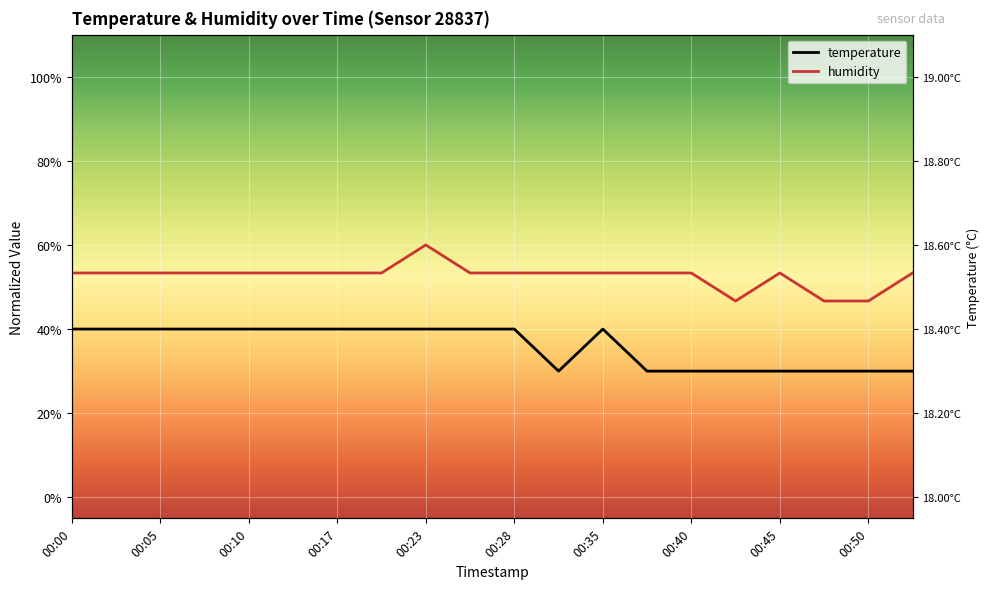

What is the average value of the humidity series?

0.5